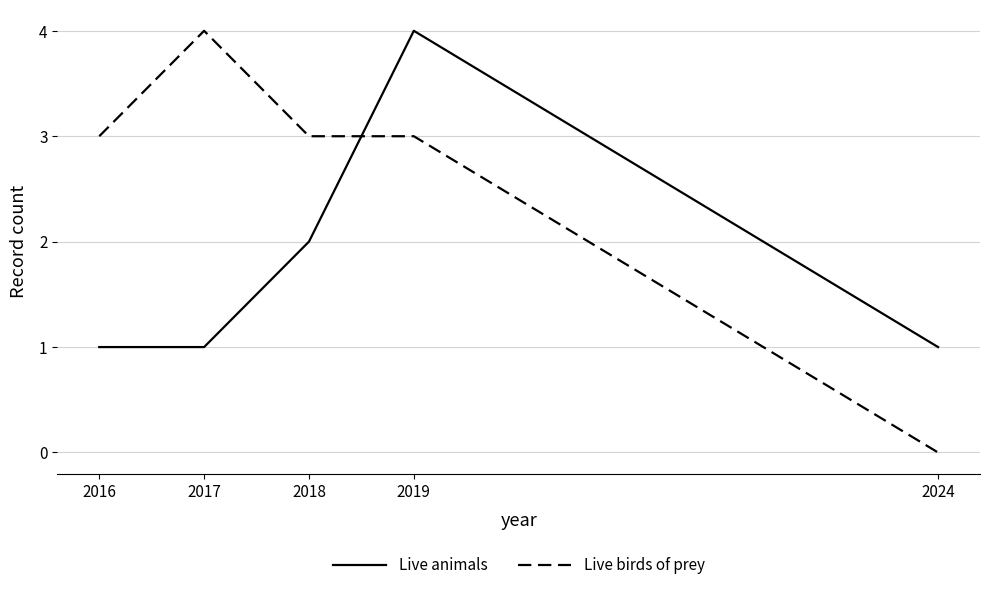

Does the chart display data point markers on the line(s)?

No